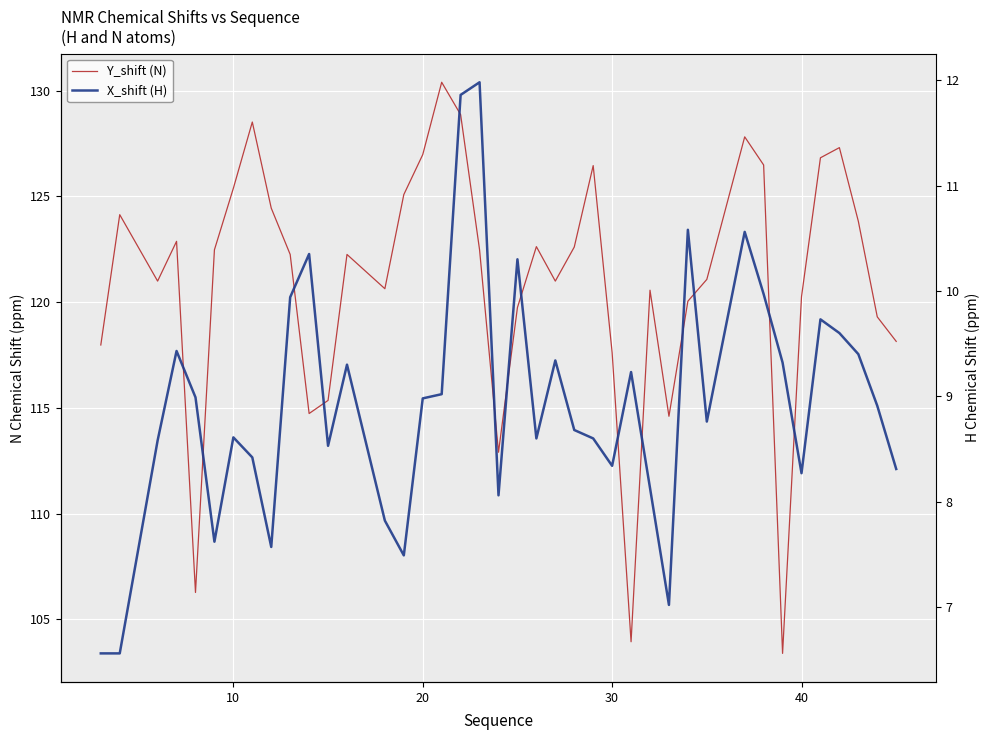

Which series has the largest range (max minus min)?

Y_shift (N)